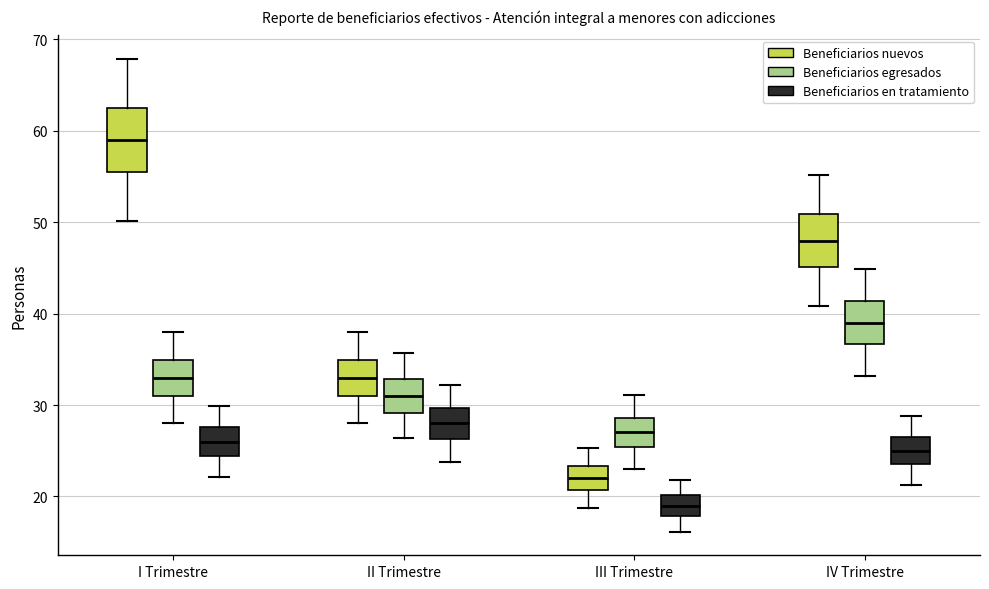

Which box has the lowest median line?

III Trimestre (Beneficiarios en tratamiento)